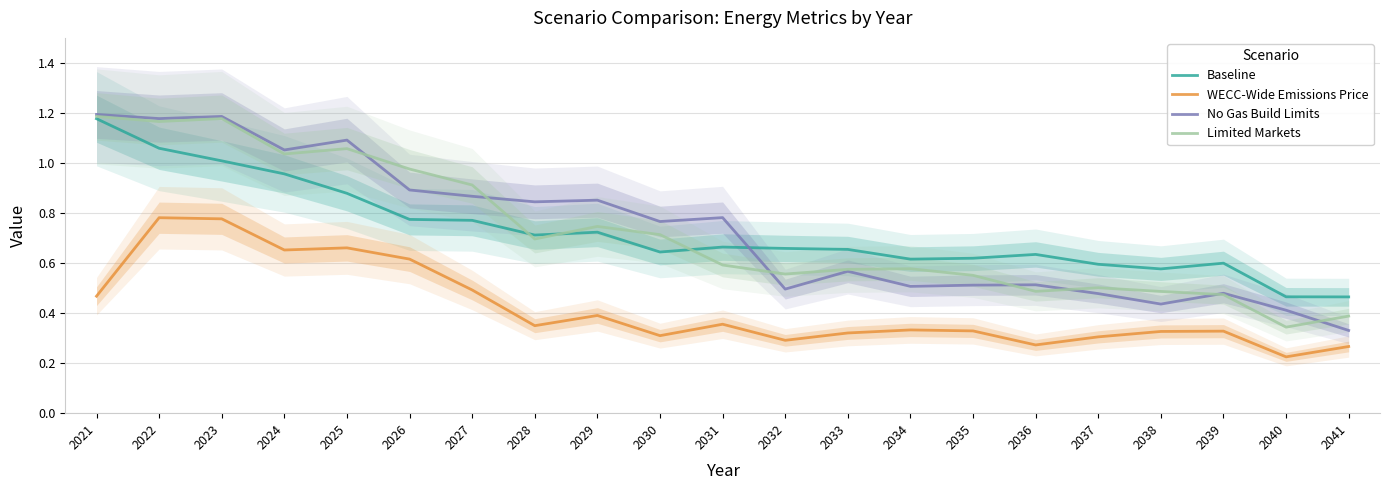

True or false: WECC-Wide Emissions Price and No Gas Build Limits cross at least once.

False